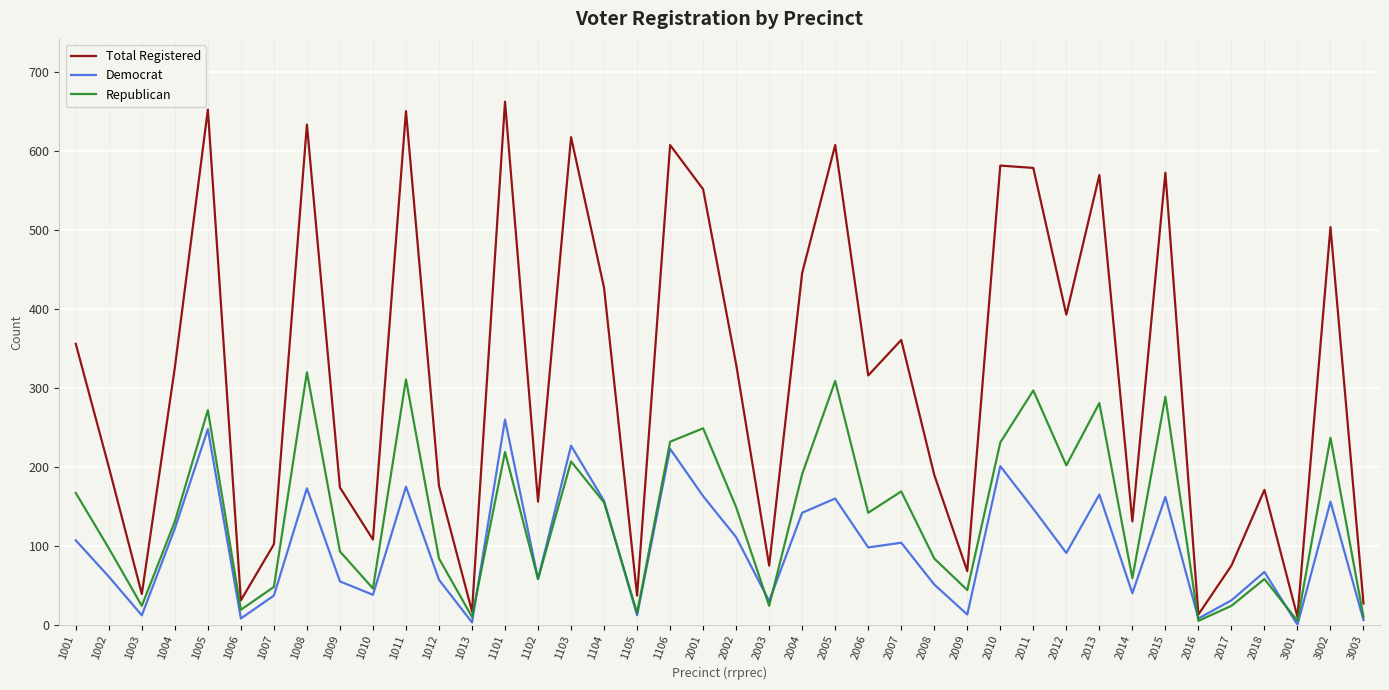

Read the Total Registered value at 1103.

618